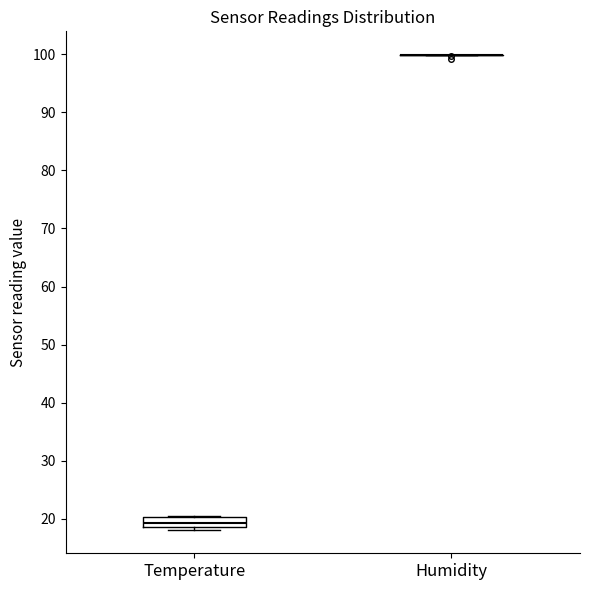

Where is the upper edge of the box for Temperature on the y-axis? The values are not printed on the chart, so give them approximately, as read against the axis.

20